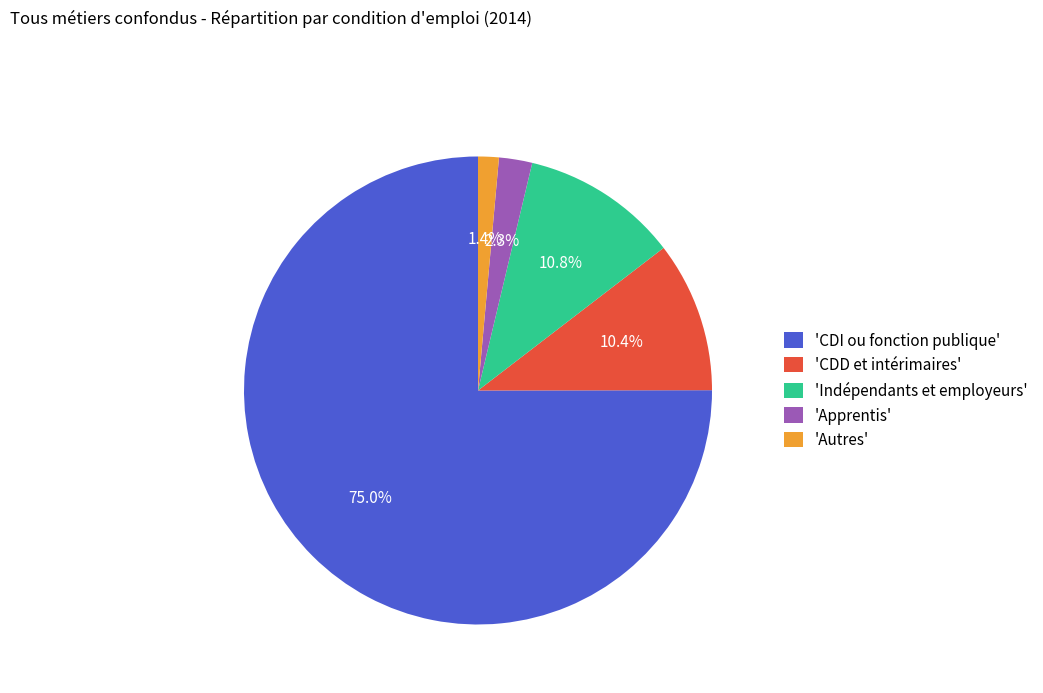

Which category accounts for the majority?

'CDI ou fonction publique'